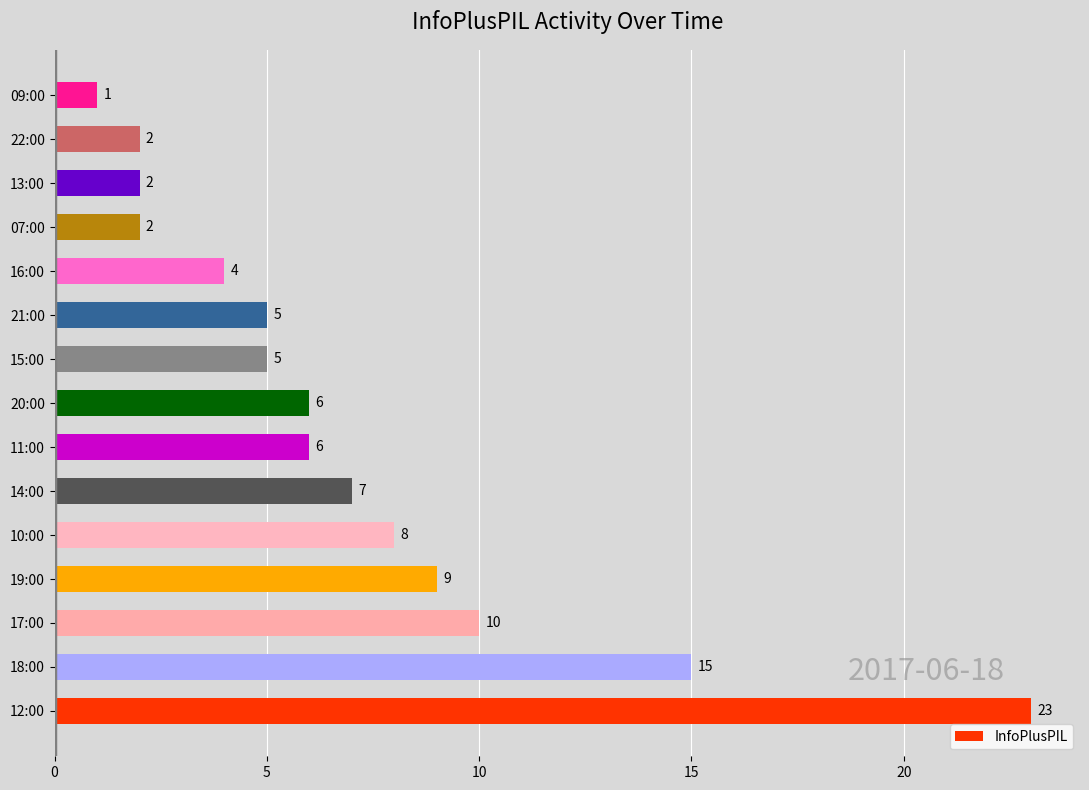

Where is the data nearest to the value 12?

17:00